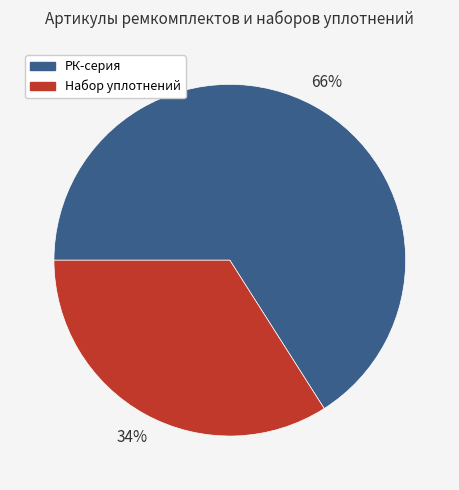

To the nearest percent, what is the difference between the largest and smallest slice percentages?

32%